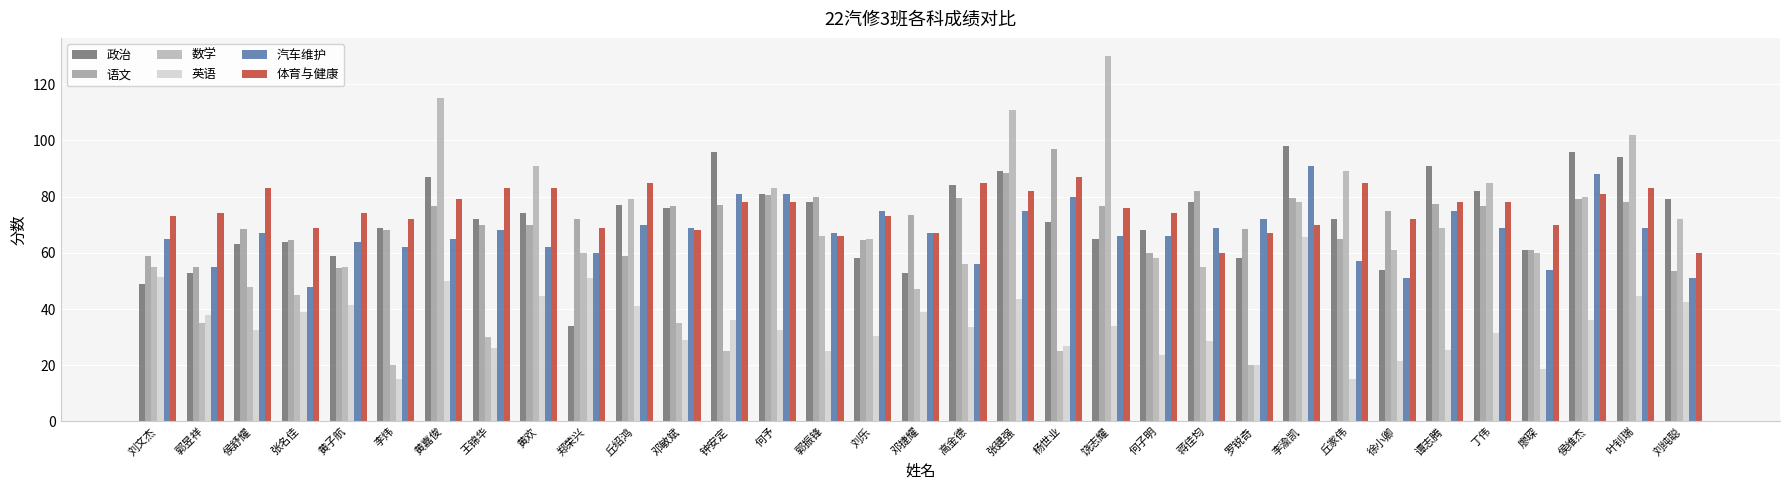

What is the approximate value of 语文 at 黄子航?

54.5